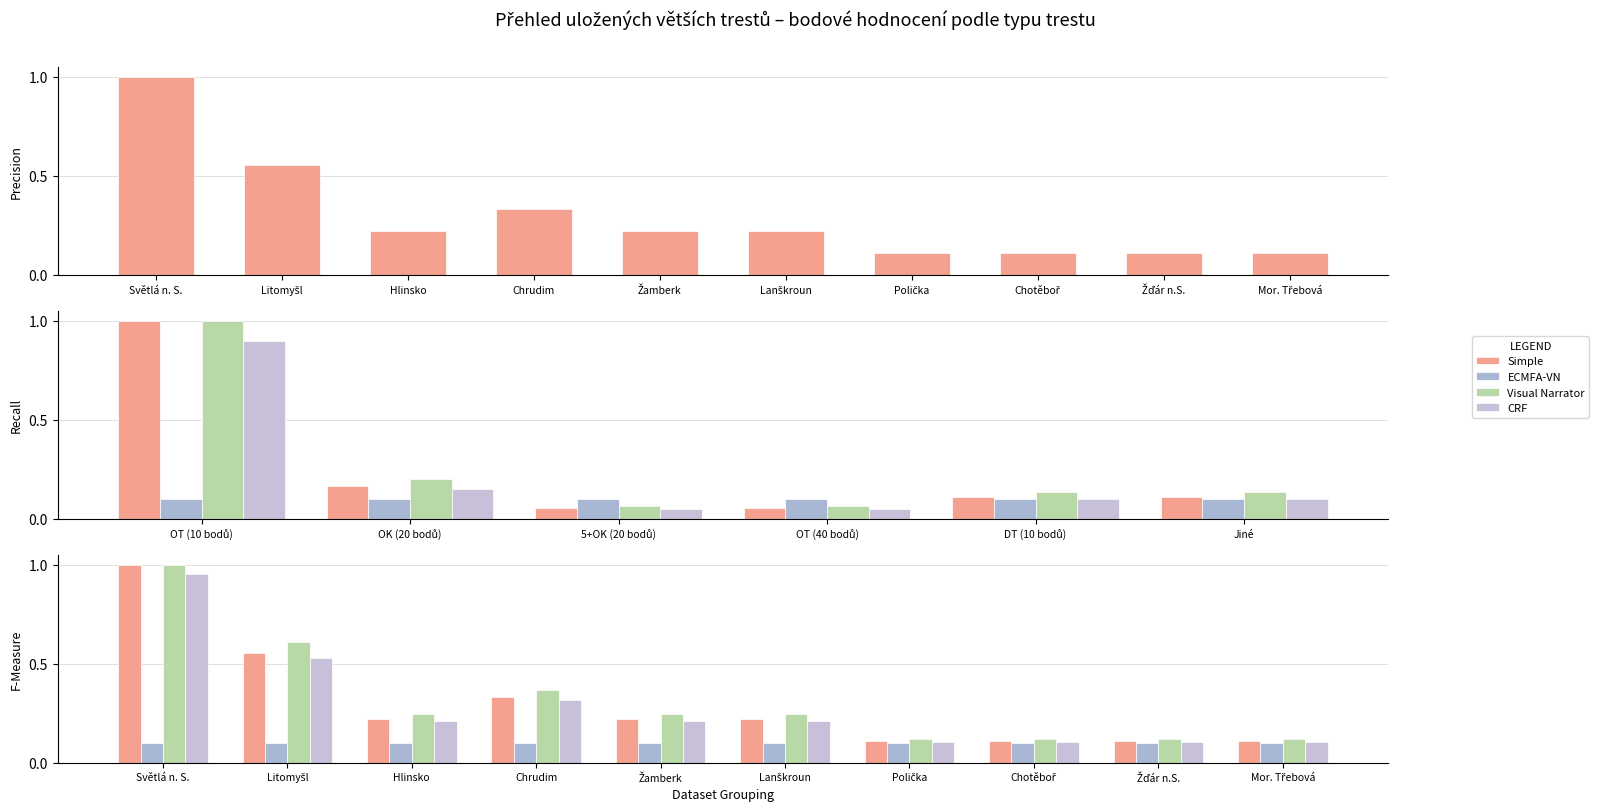

The value of Simple at Litomyšl is 0.6. True or false?

True